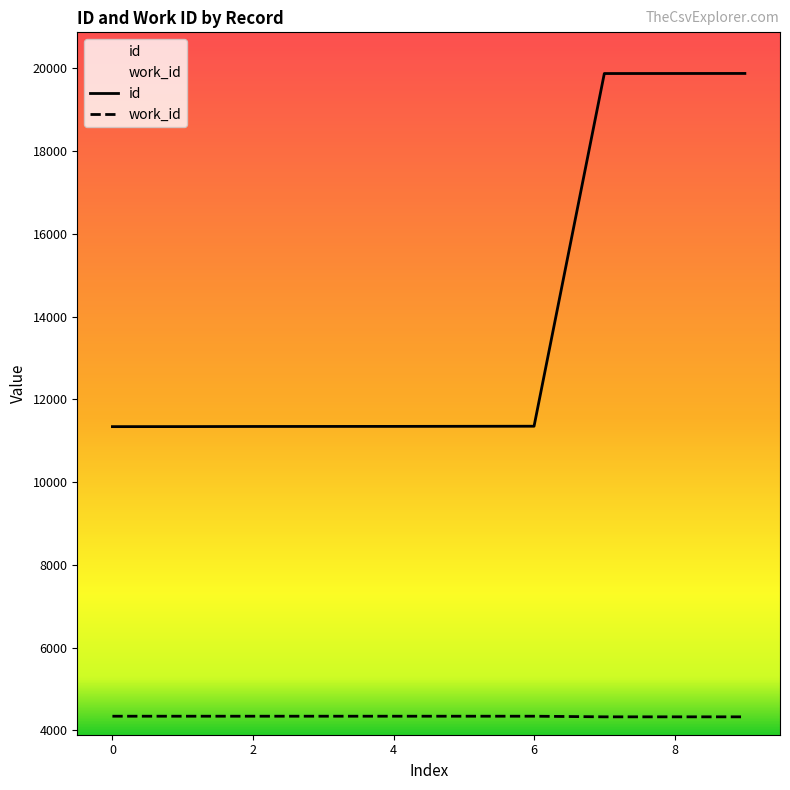

Which series has the widest spread of values?

id